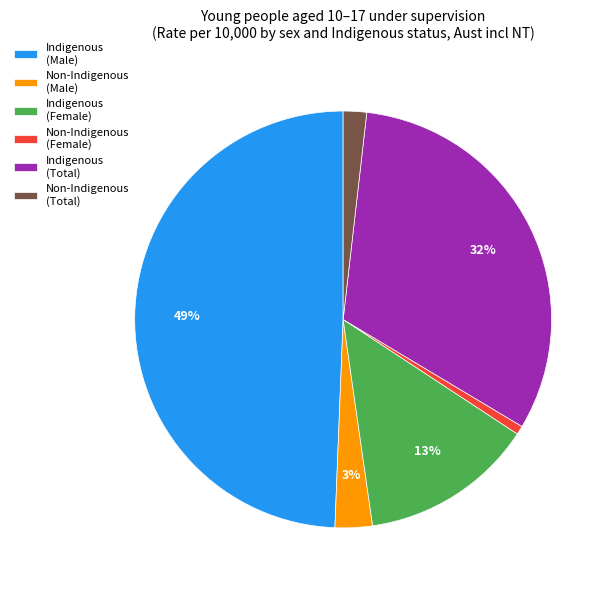

To the nearest percent, what portion does Indigenous (Male) represent?

49%